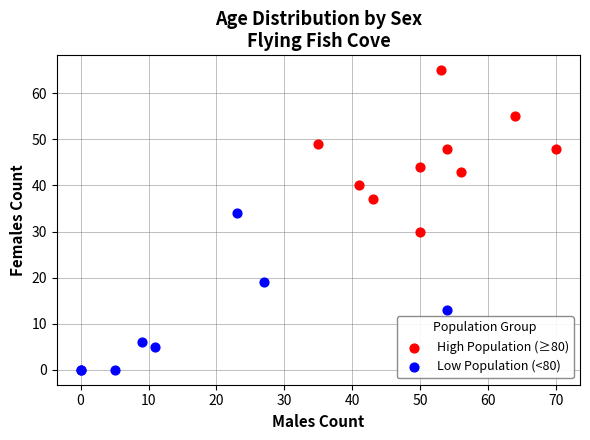

Which series reaches the maximum Y coordinate?

High Population (≥80)